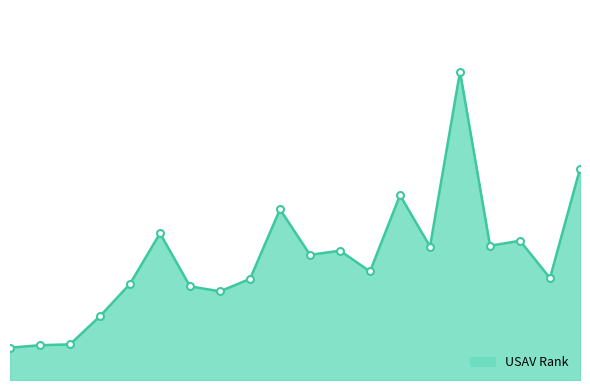

Rank the categories by value from highest to lowest.

241, 259, 196, 177, 148, 247, 242, 212, 188, 180, 194, 249, 175, 138, 151, 159, 117, 113, 60, 57